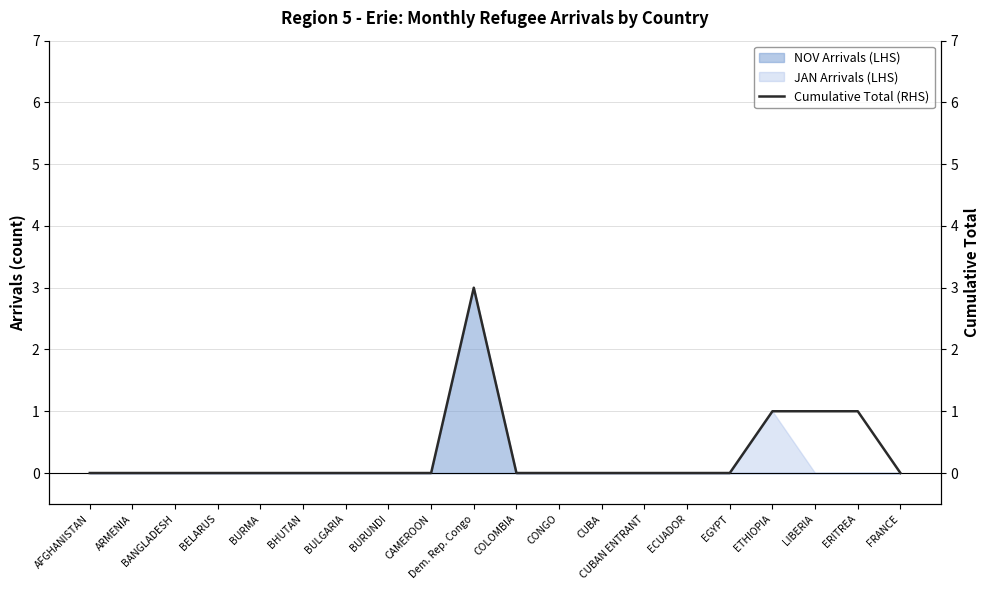

What is the sum of the values at BURUNDI and ERITREA?

1